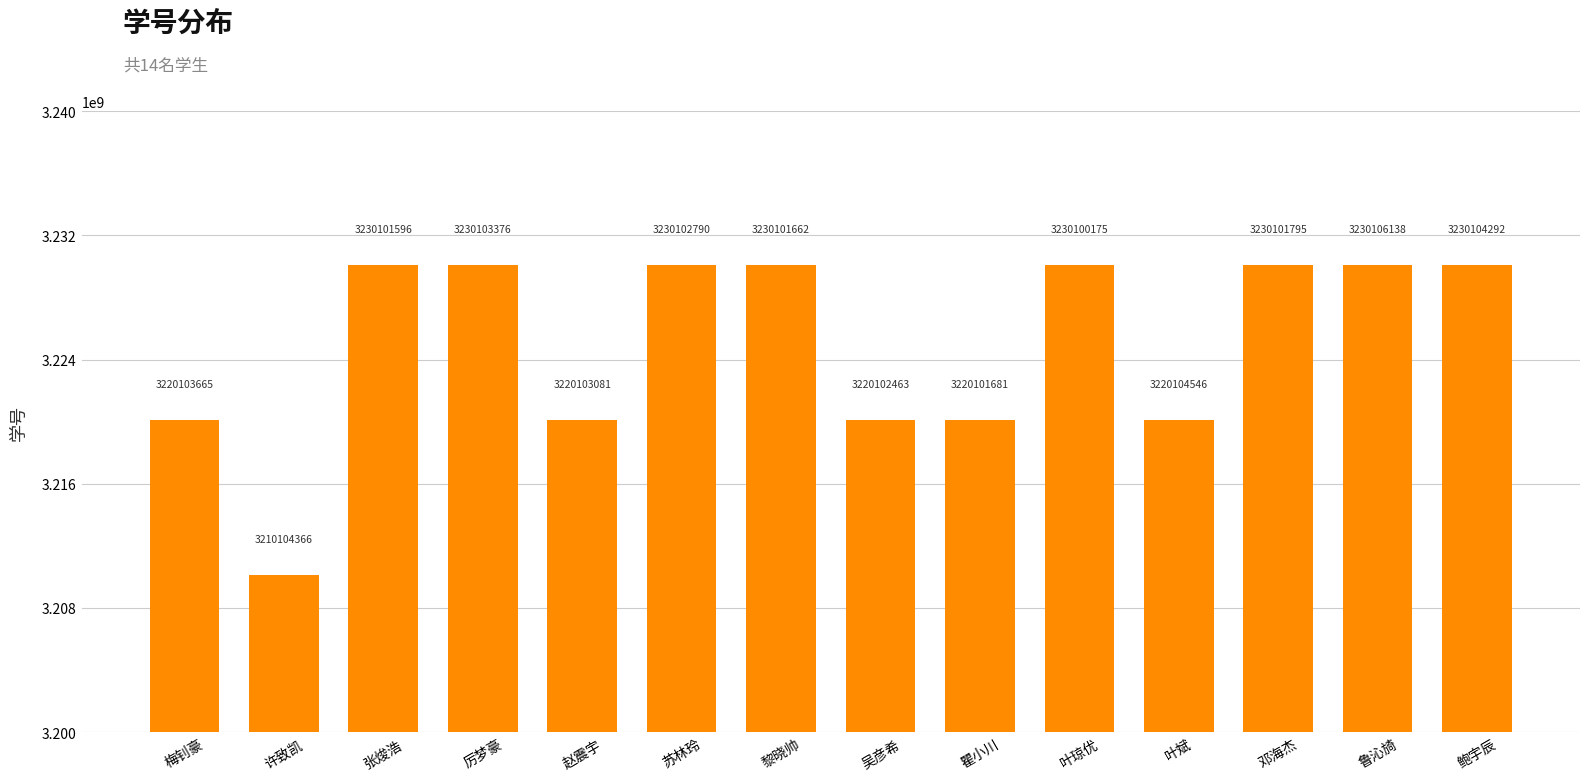

What position from the left is 苏林玲?

6